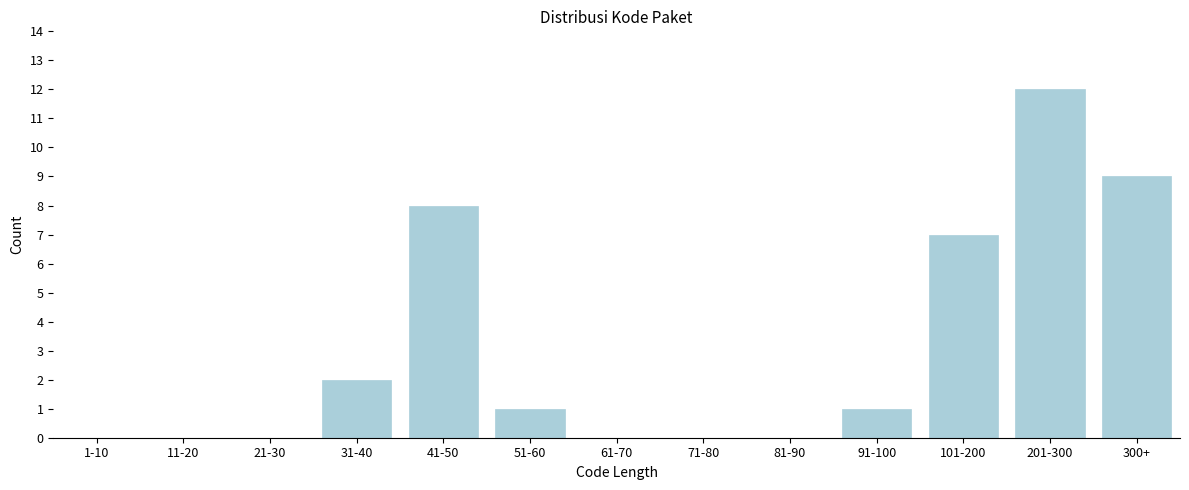

Reading right to left, extract all data points from this chart.

300+=9	201-300=12	101-200=7	91-100=1	81-90=0	71-80=0	61-70=0	51-60=1	41-50=8	31-40=2	21-30=0	11-20=0	1-10=0